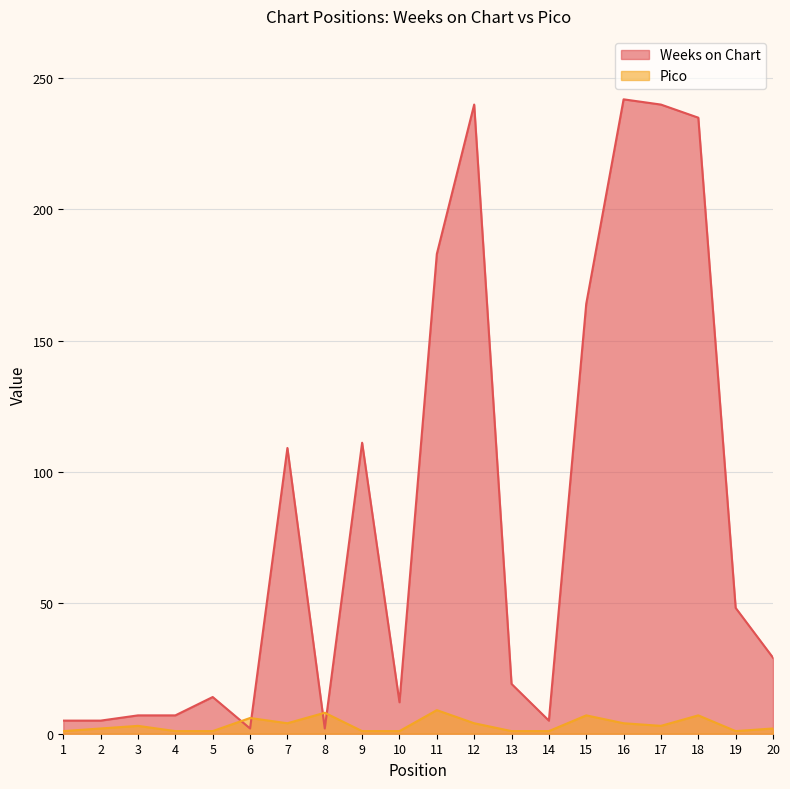

Where is the first local minimum for Pico?

7